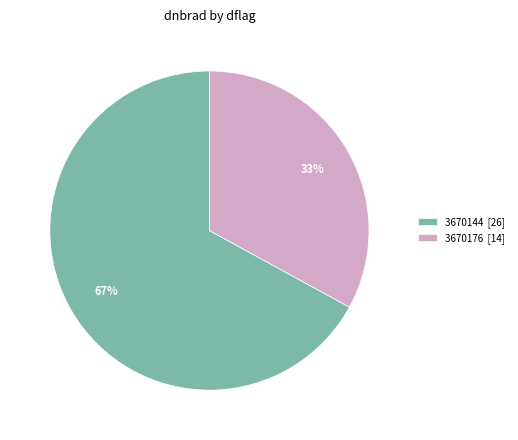

Do 3670144 [26] and 3670176 [14] together represent more than half of the pie?

Yes